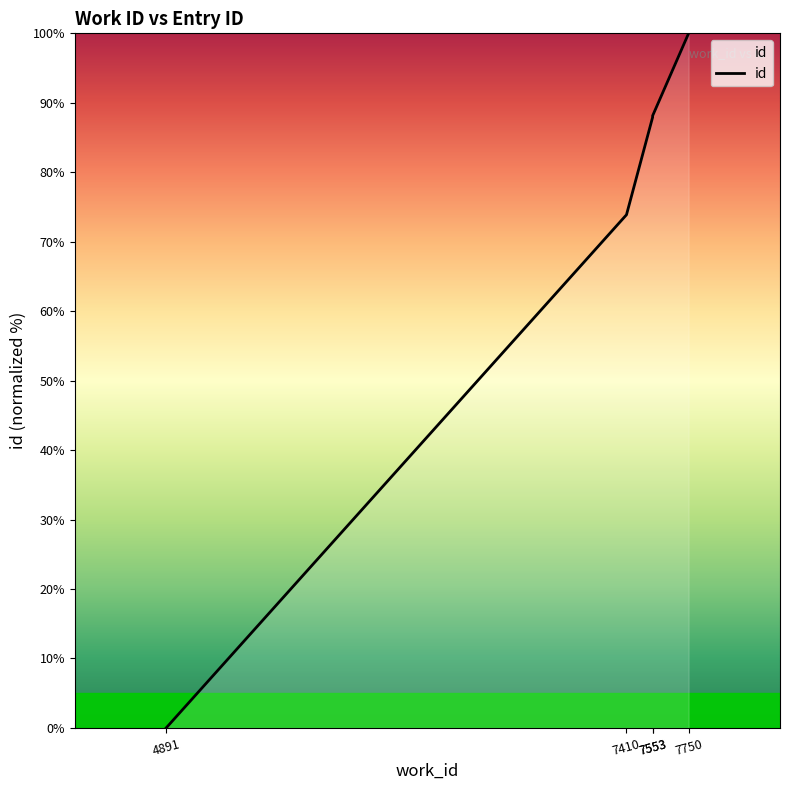

Is it true that the value at 7553 is 50.3?

False